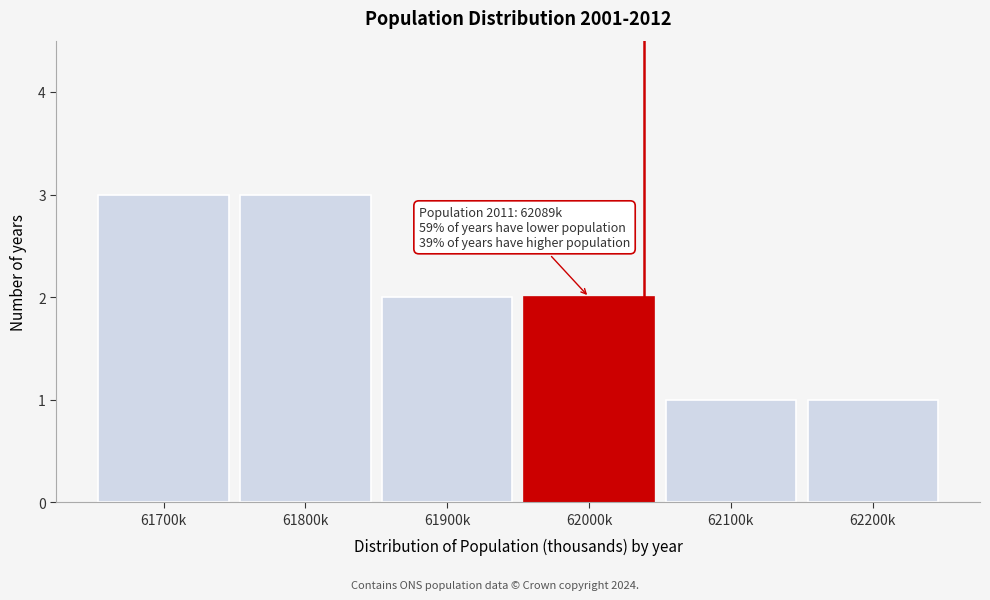

Reading right to left, list all the values displayed in this chart.

62200k=1	62100k=1	62000k=2	61900k=2	61800k=3	61700k=3